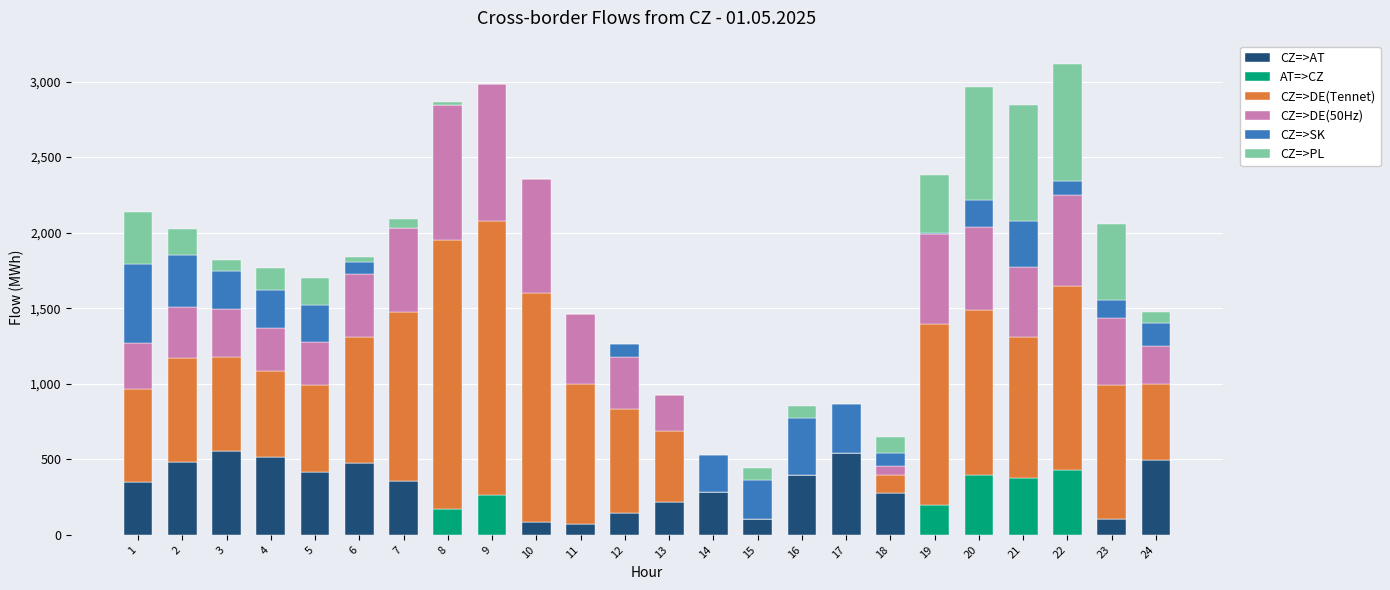

What is the maximum value for CZ=>AT?

556.1